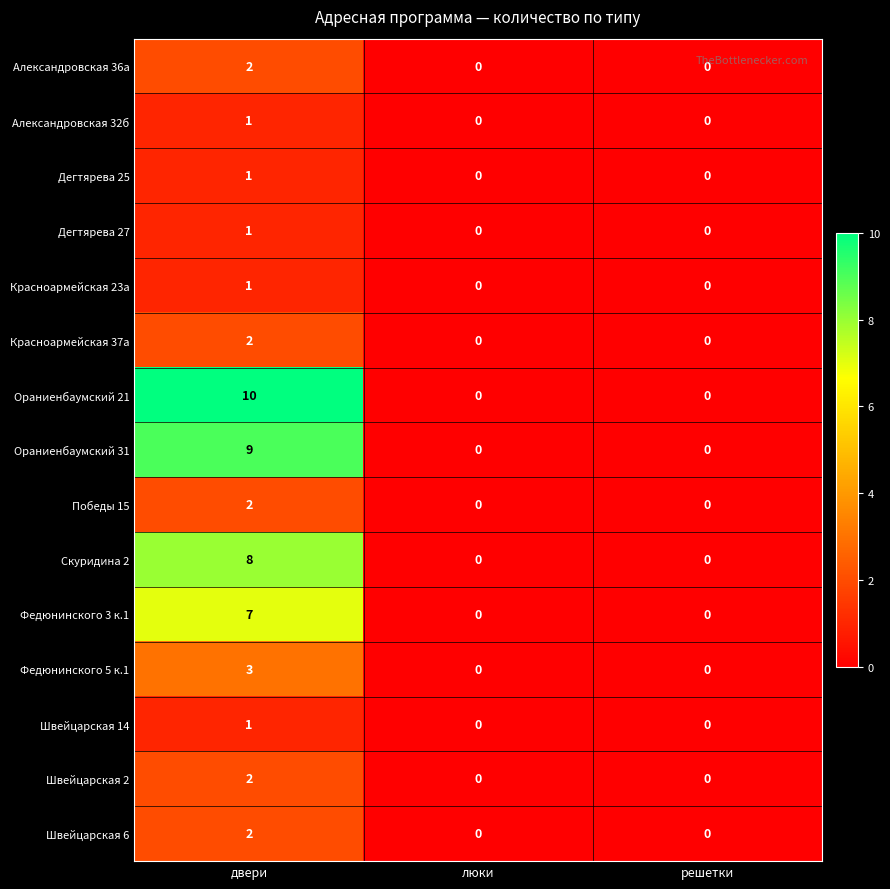

Which series changed the most between двери and решетки?

Ораниенбаумский 21